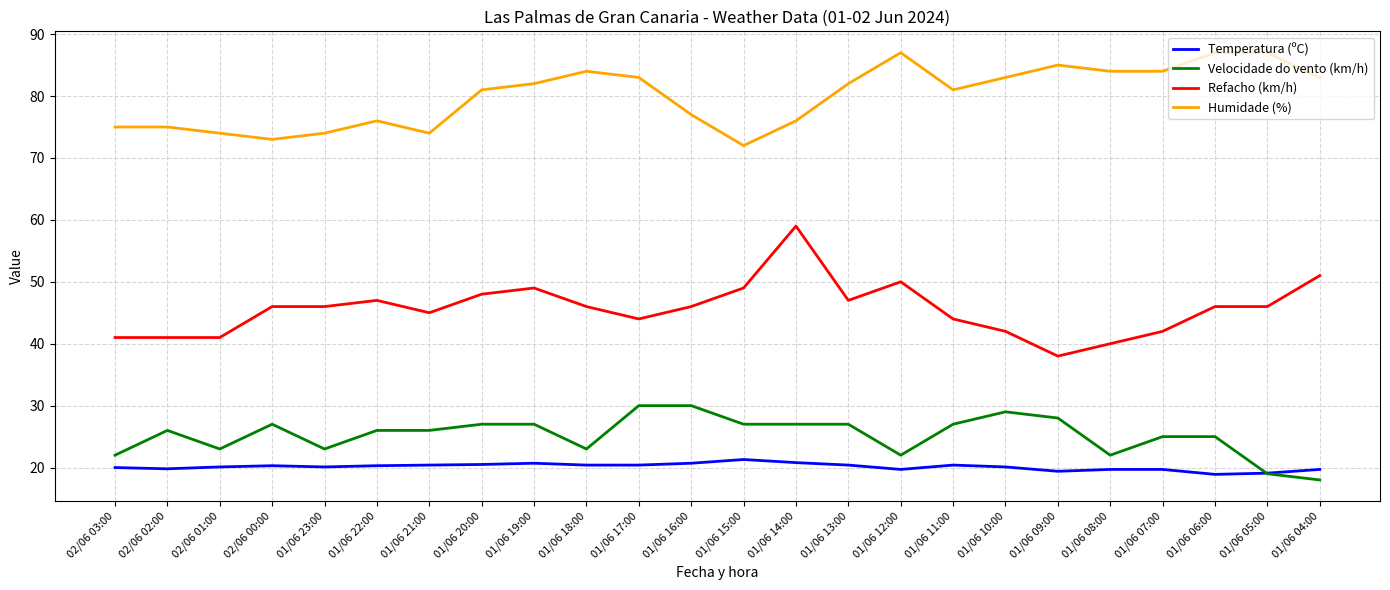

True or false: Velocidade do vento (km/h) and Refacho (km/h) cross at least once.

False